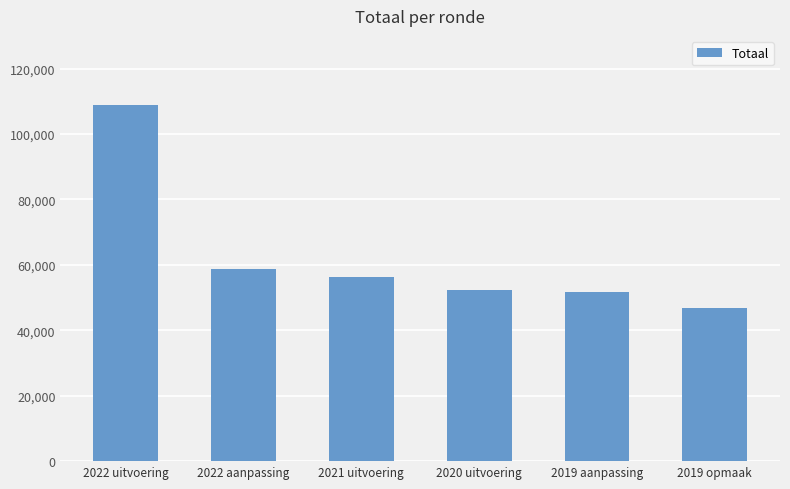

True or false: the data shows 58844 at 2022 aanpassing.

True